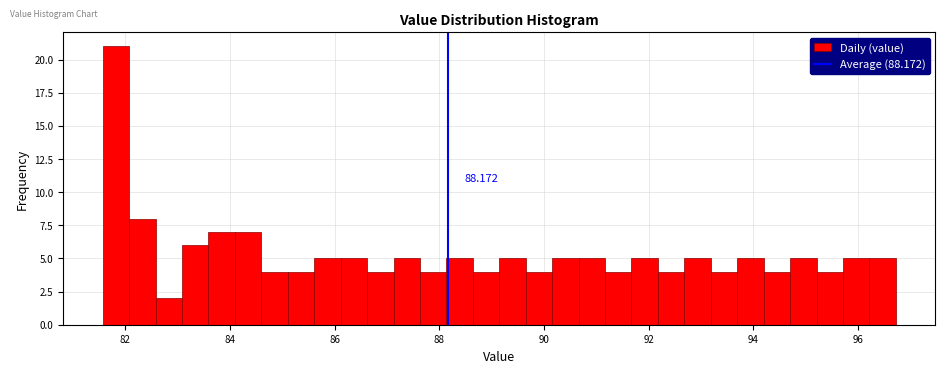

Read against the x-axis, roughly where is the centre of the tallest bar?

81.8